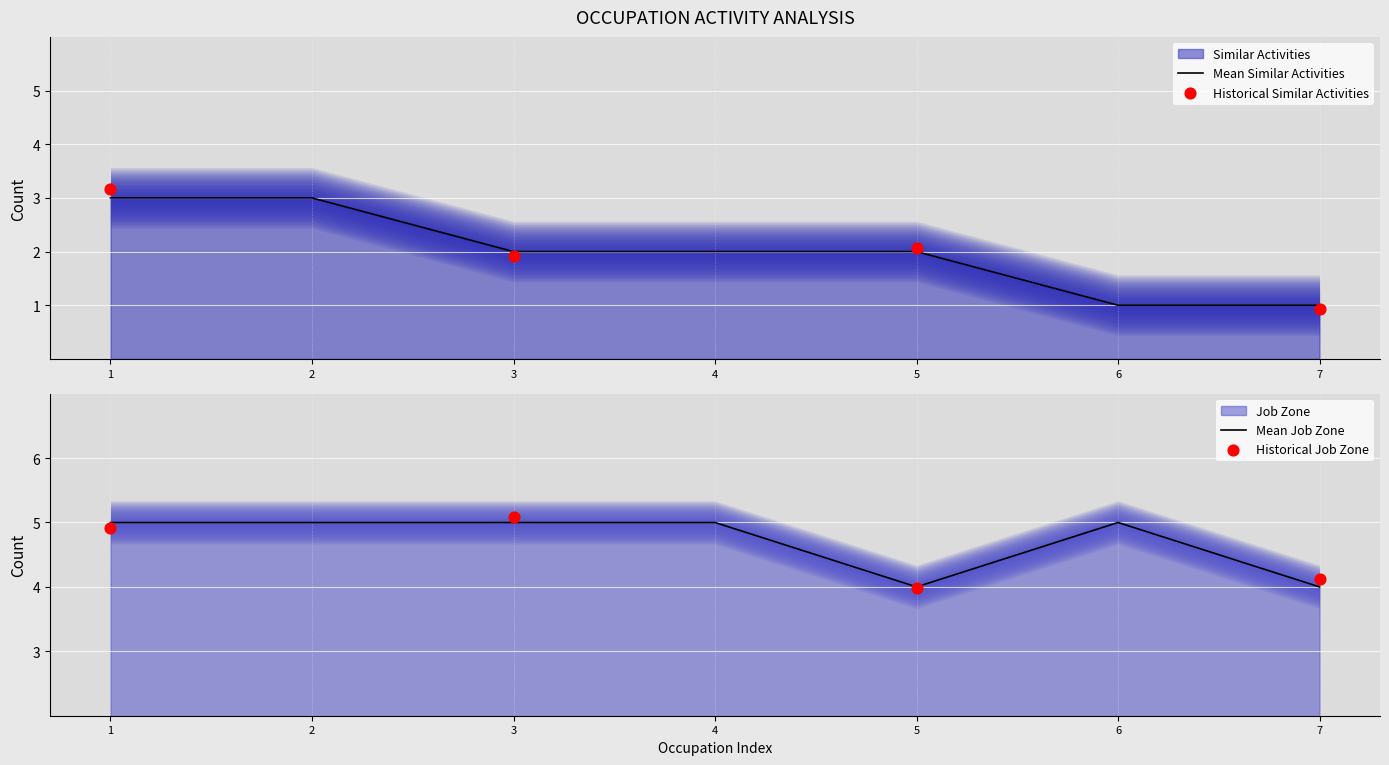

Which series has the largest total across all categories?

Job Zone